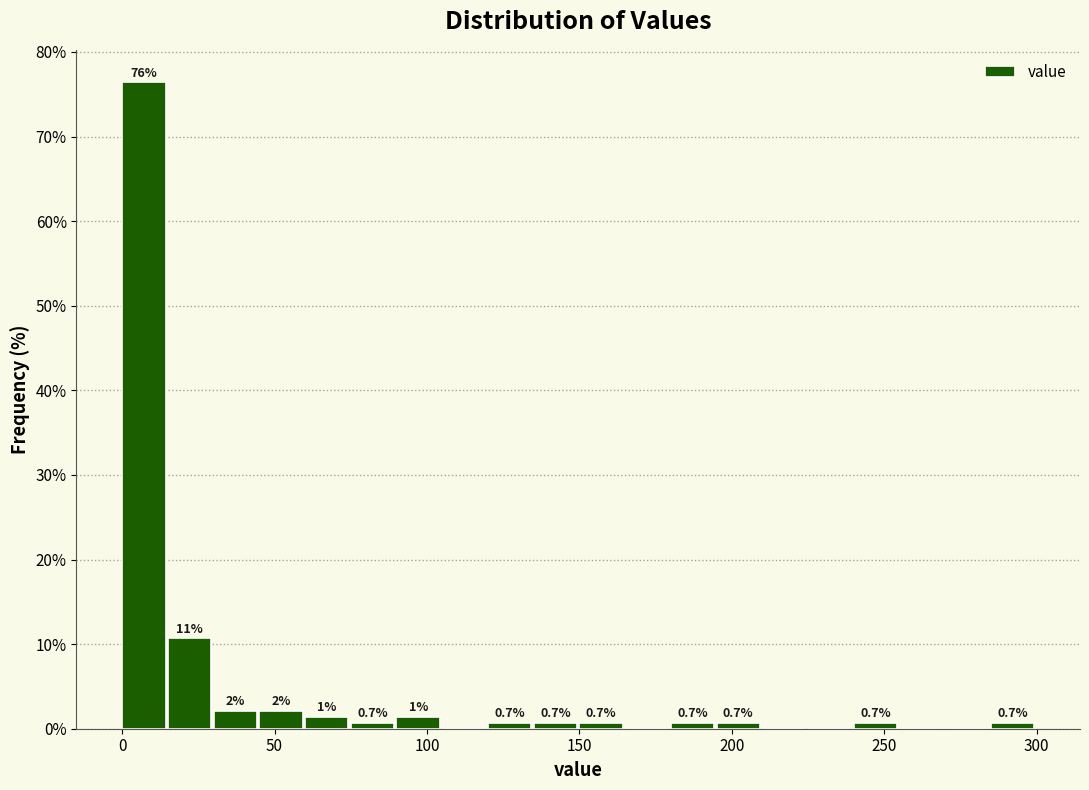

Read against the x-axis, roughly where is the centre of the tallest bar?

5